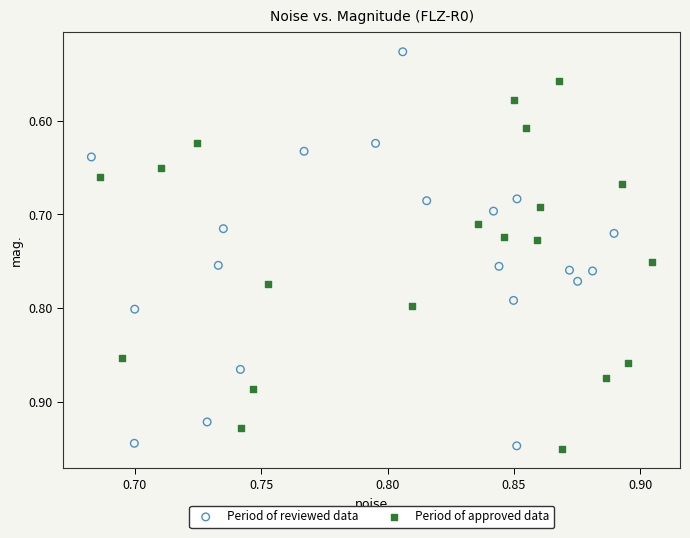

Which series has the widest spread of Y values?

Period of reviewed data